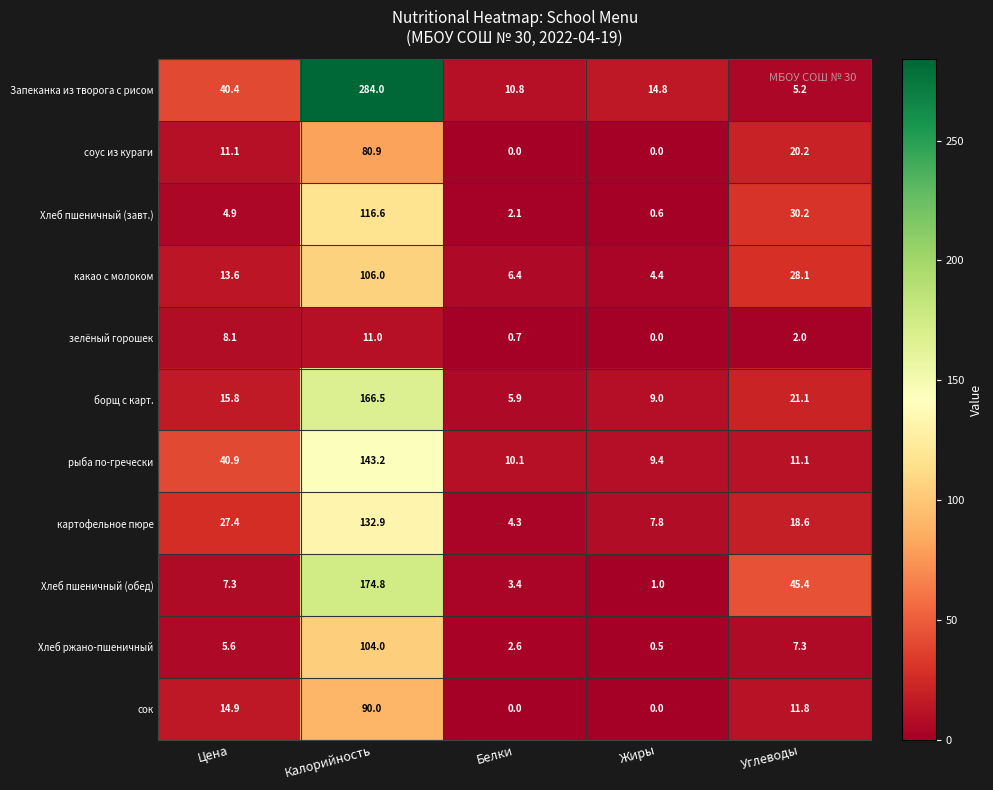

Which series changed the most between Жиры and Углеводы?

Хлеб пшеничный (обед)